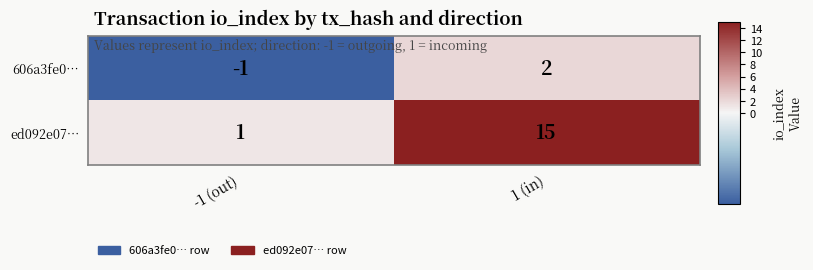

The ed092e07… series shows 15 at 1 (in). True or false?

True